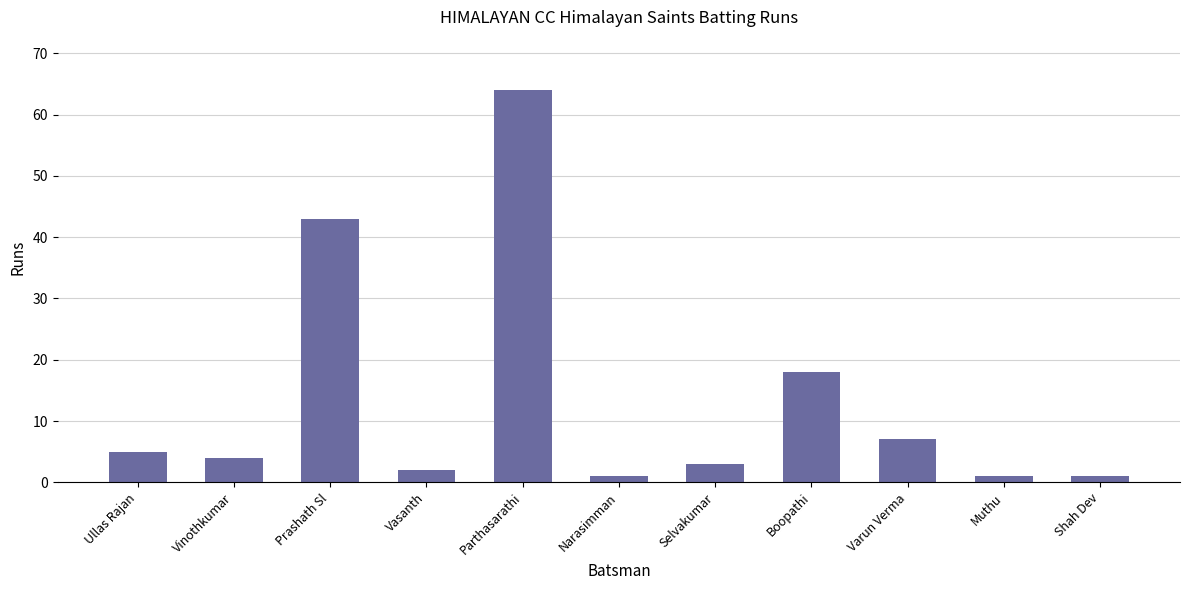

Are the bars grouped side by side (vs. stacked)?

No